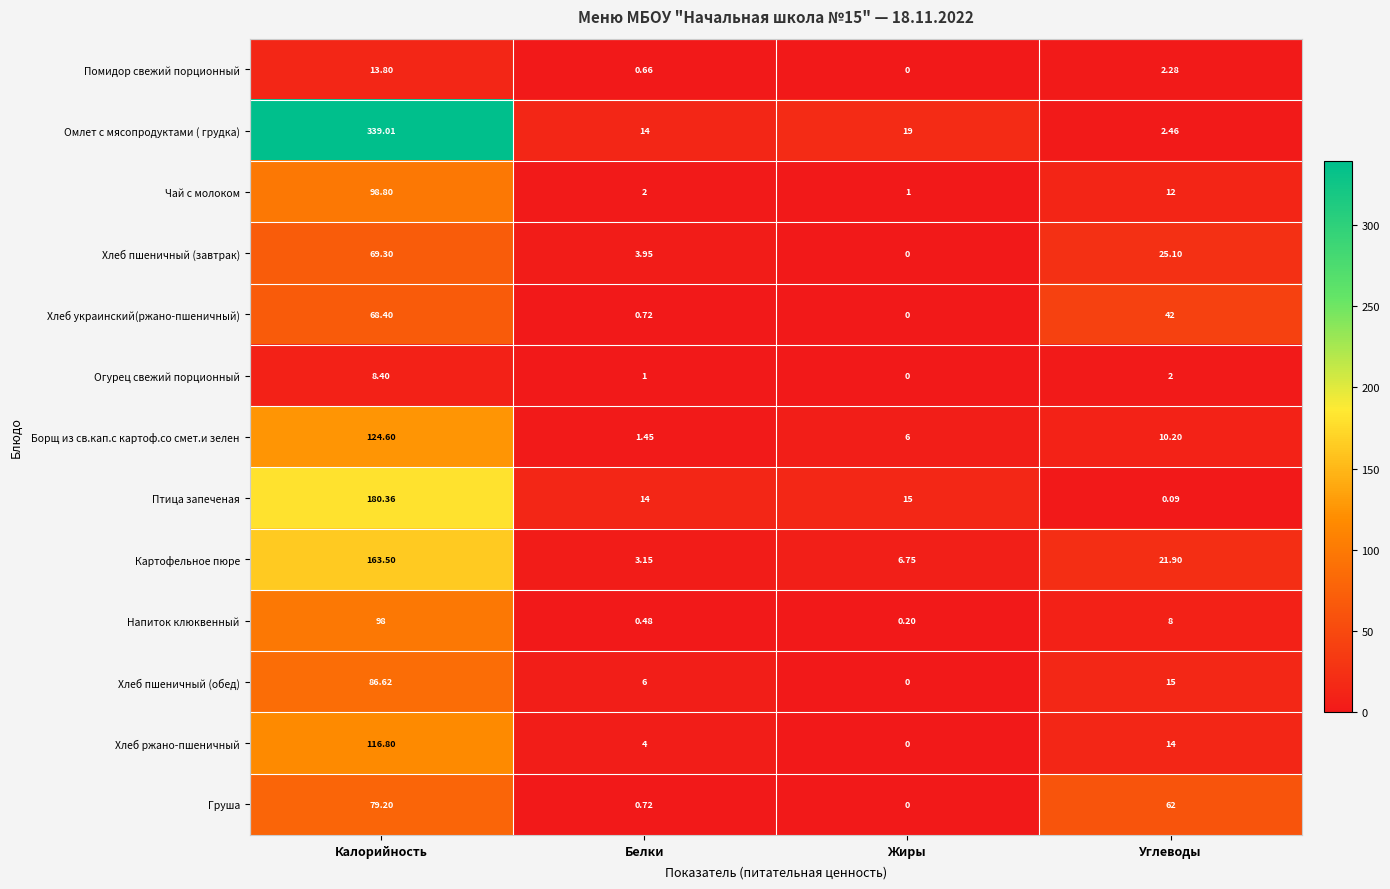

Which series has the widest spread of values?

Омлет с мясопродуктами ( грудка)